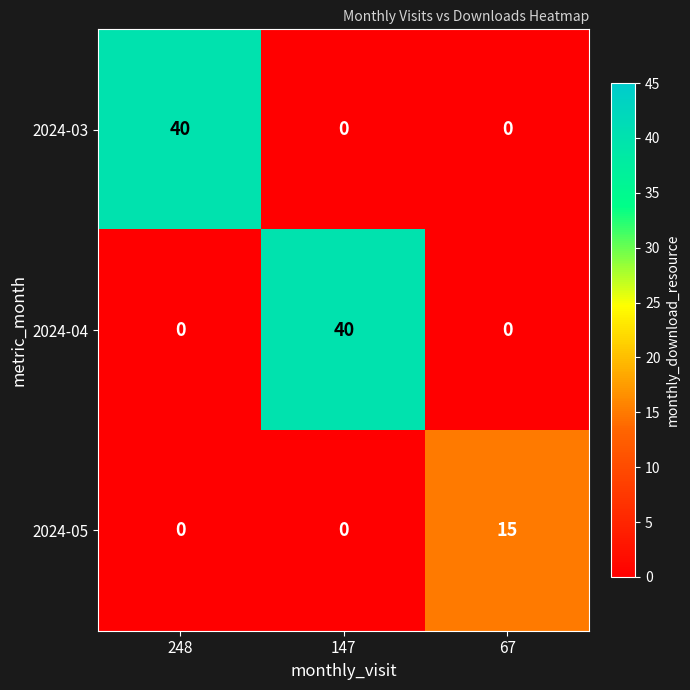

Which series changed the most between 248 and 67?

2024-03